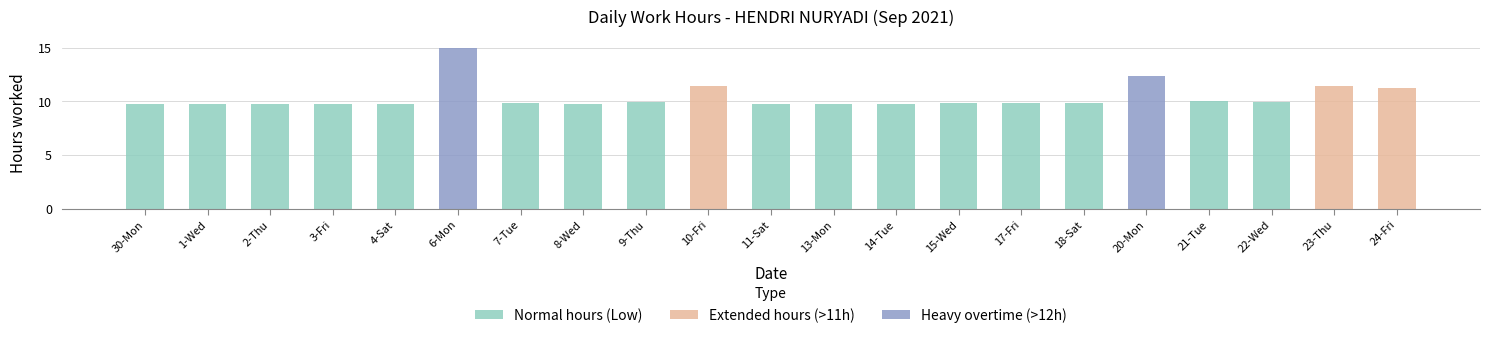

Which label corresponds to the largest value in the chart?

6-Mon